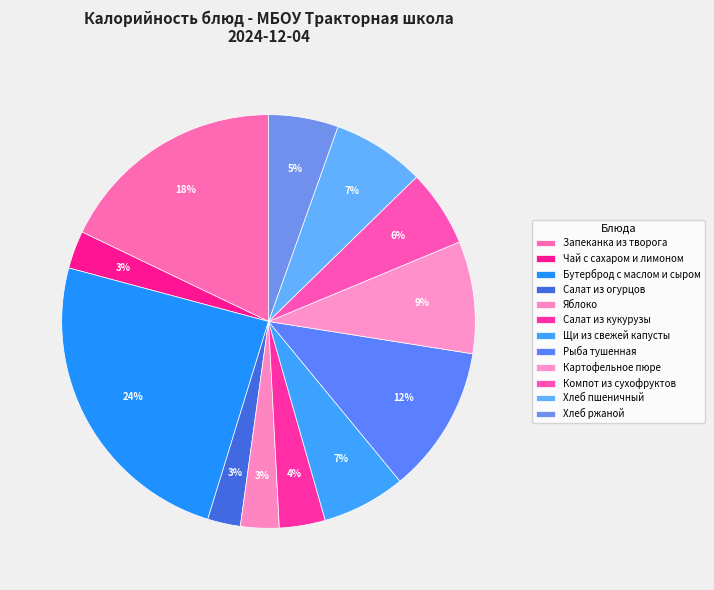

To the nearest percent, what percentage of the pie is Салат из огурцов?

3%